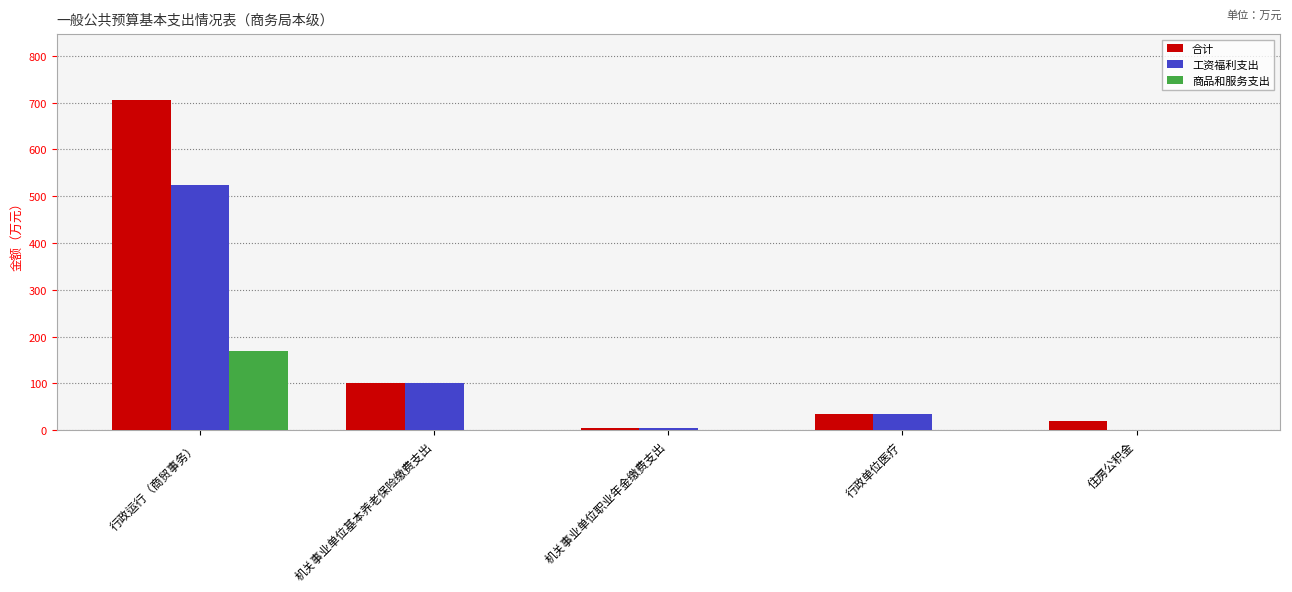

What is the approximate value of 工资福利支出 at 行政运行（商贸事务）?

524.9